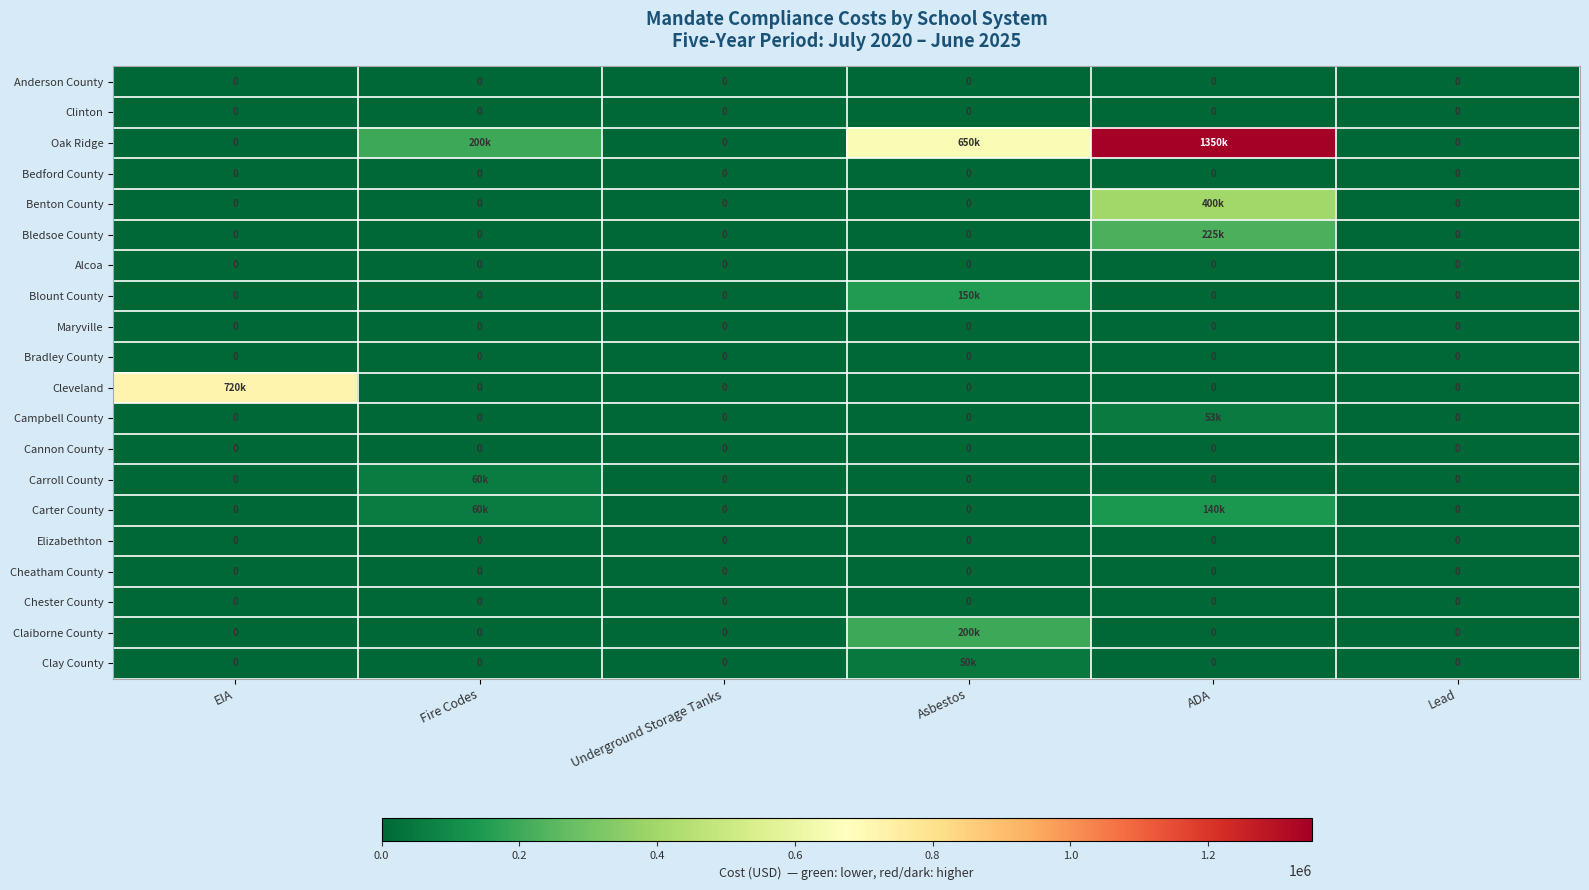

The value of Cannon County at Lead is 0. True or false?

True